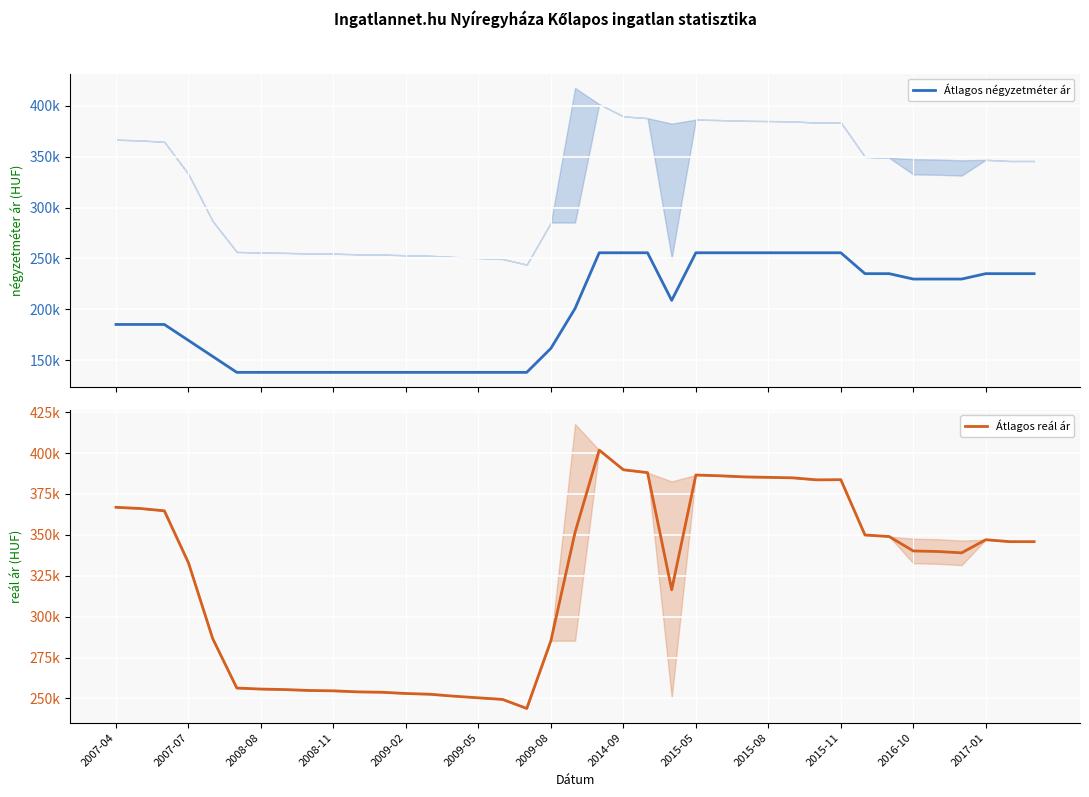

How many interior local peaks does the Átlagos reál ár series have?

4